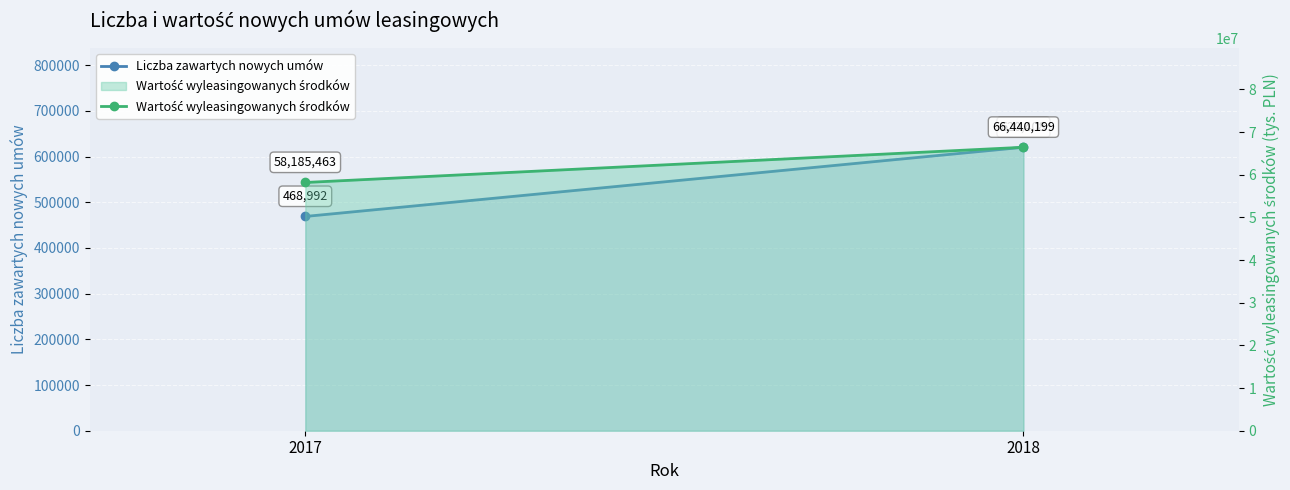

How many categories are shown in the chart?

2